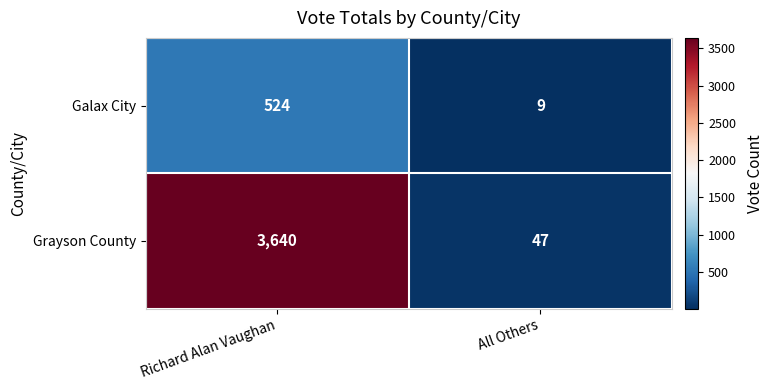

Which series has the largest total across all categories?

Grayson County